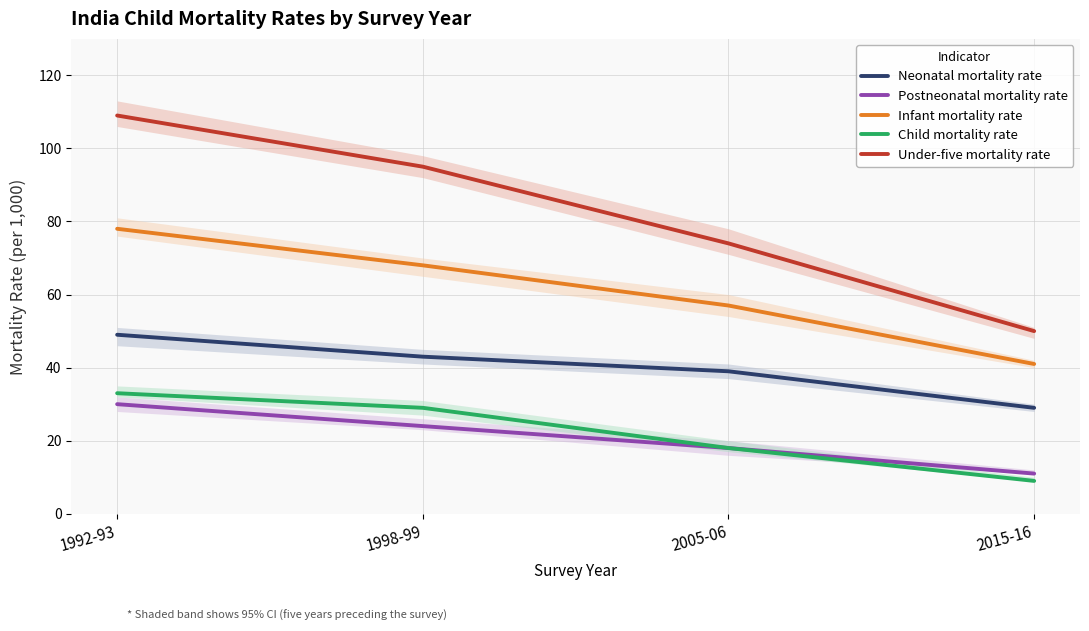

List the labels in order of Postneonatal mortality rate value, smallest first.

2015-16, 2005-06, 1998-99, 1992-93